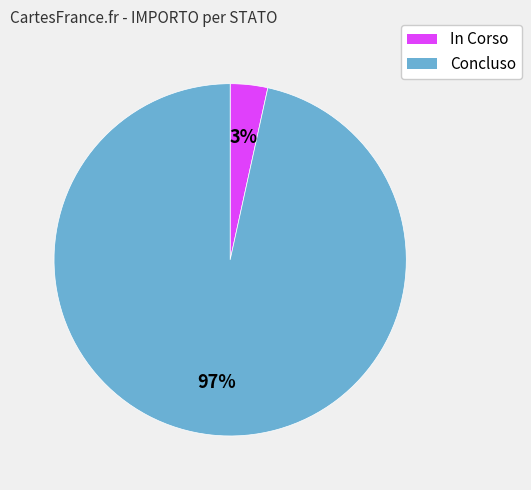

Is there any slice that represents more than half of the pie?

Yes